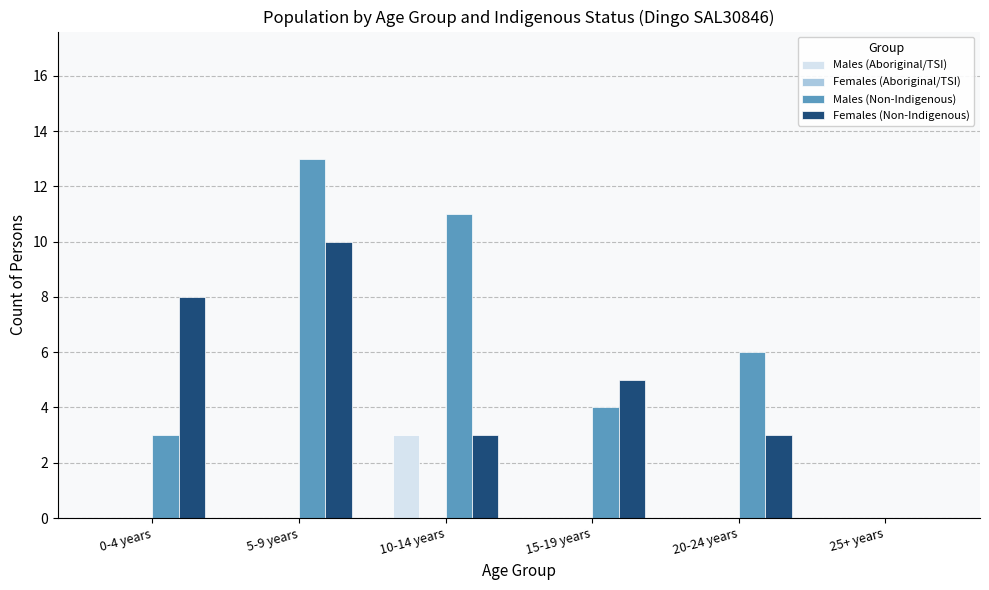

Is it true that Males (Aboriginal/TSI) equals 1 at 25+ years?

False